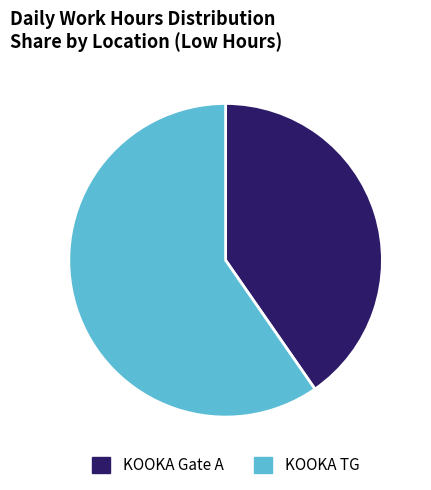

Is it true that KOOKA TG is 65% of the pie?

False